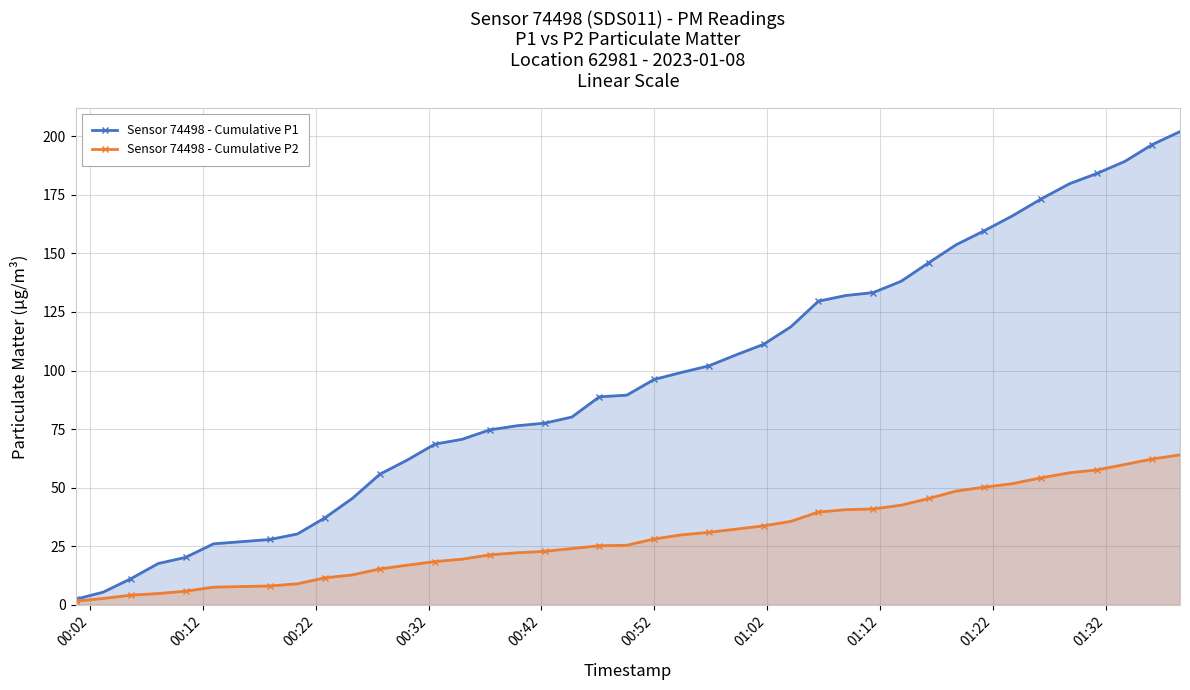

What is the maximum value for Sensor 74498 - Cumulative P2?

64.0